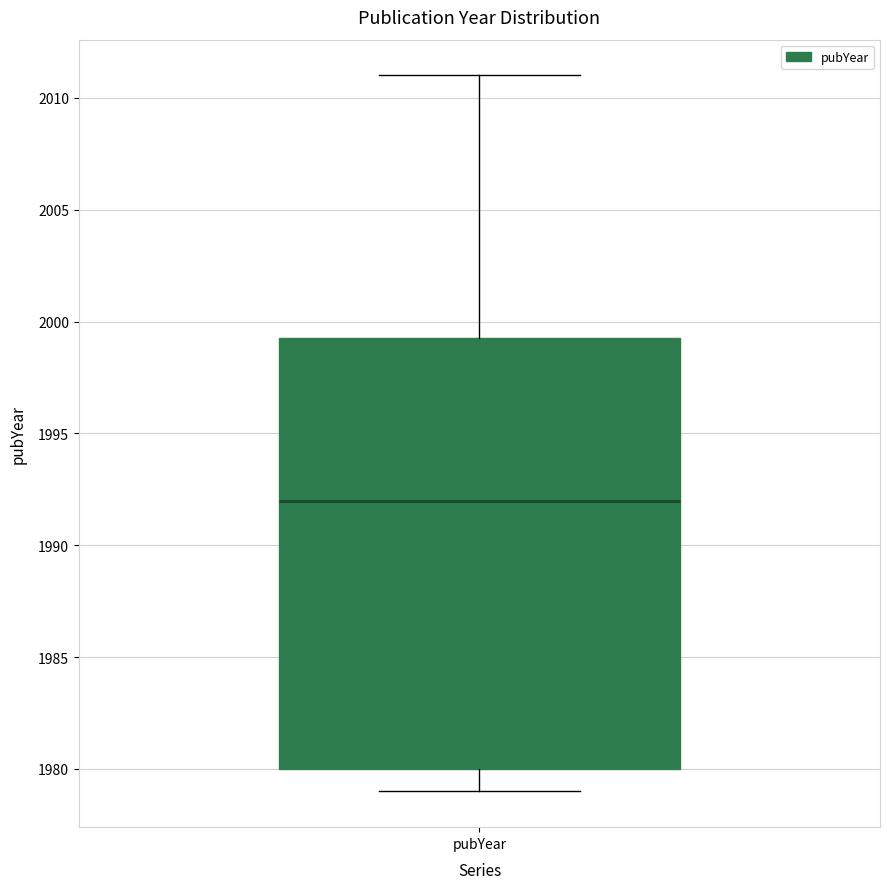

Where does the median line of the box for pubYear sit on the y-axis? The values are not printed on the chart, so give them approximately, as read against the axis.

1992.0